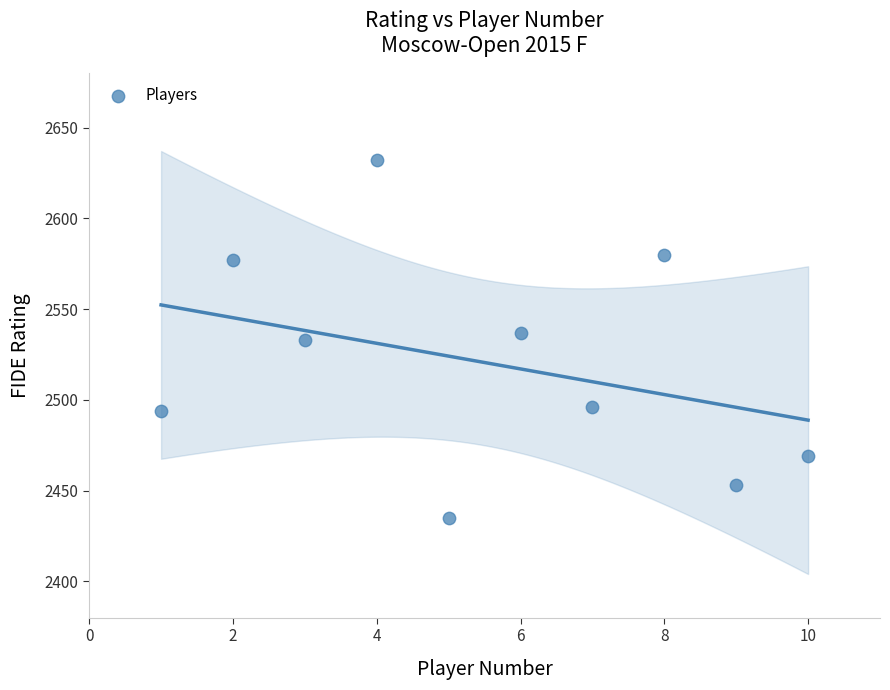

What is the average Y value?

2521